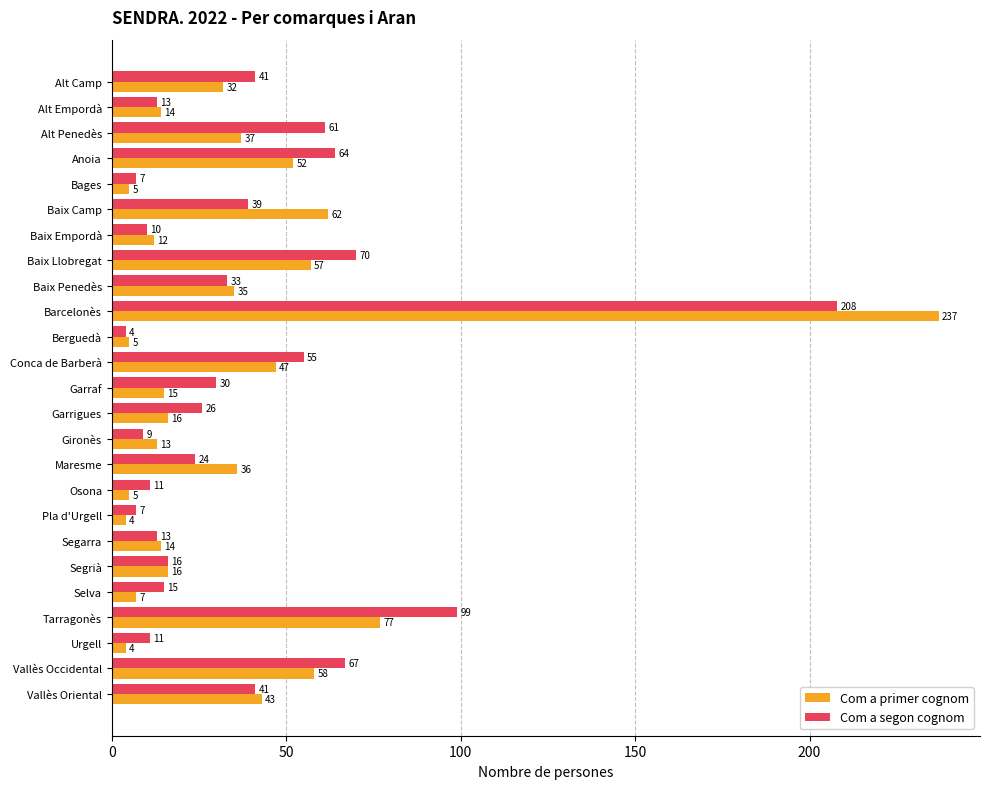

Rank the series by their maximum value, from highest to lowest.

Com a primer cognom, Com a segon cognom